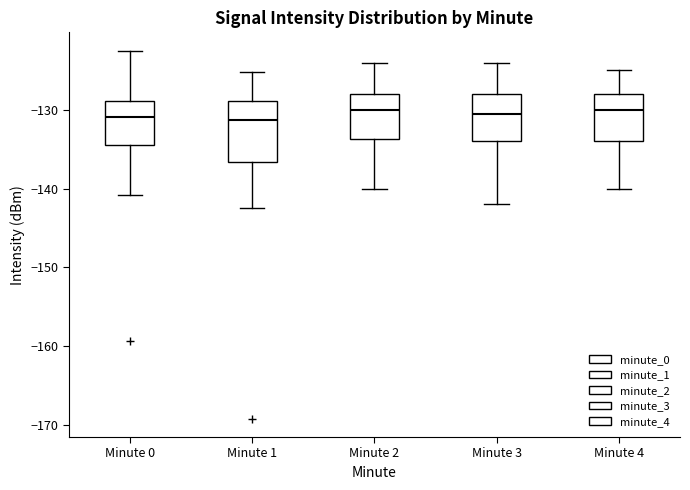

Reading left to right, transcribe this box plot: for each box, give where its median line is, the range the box spans, and where its two whiskers end, as read against the y-axis. The values are not printed on the chart, so give them approximately, as read against the axis.

Minute 0: median -131, box -134 to -129, whiskers -141 to -122
Minute 1: median -131, box -137 to -129, whiskers -142 to -125
Minute 2: median -130, box -134 to -128, whiskers -140 to -124
Minute 3: median -130, box -134 to -128, whiskers -142 to -124
Minute 4: median -130, box -134 to -128, whiskers -140 to -125